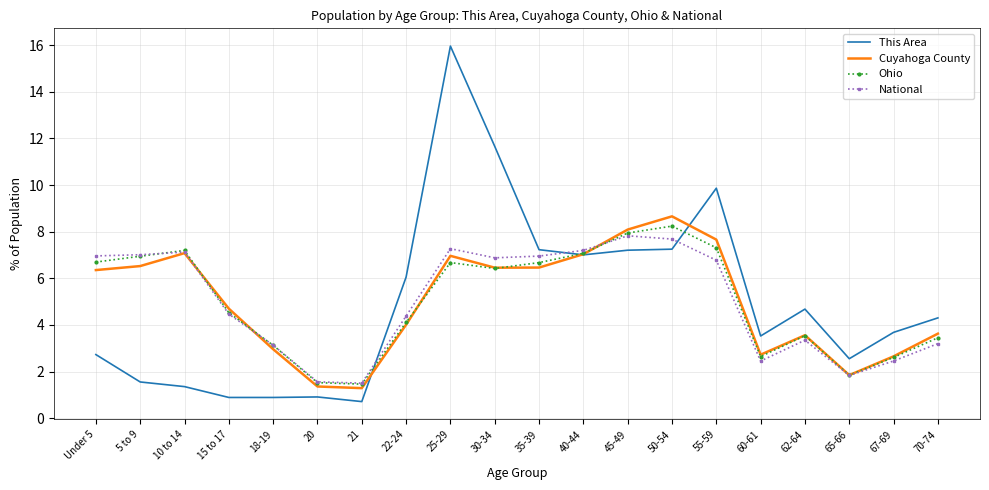

What is the total value across all series at 40-44?

28.3